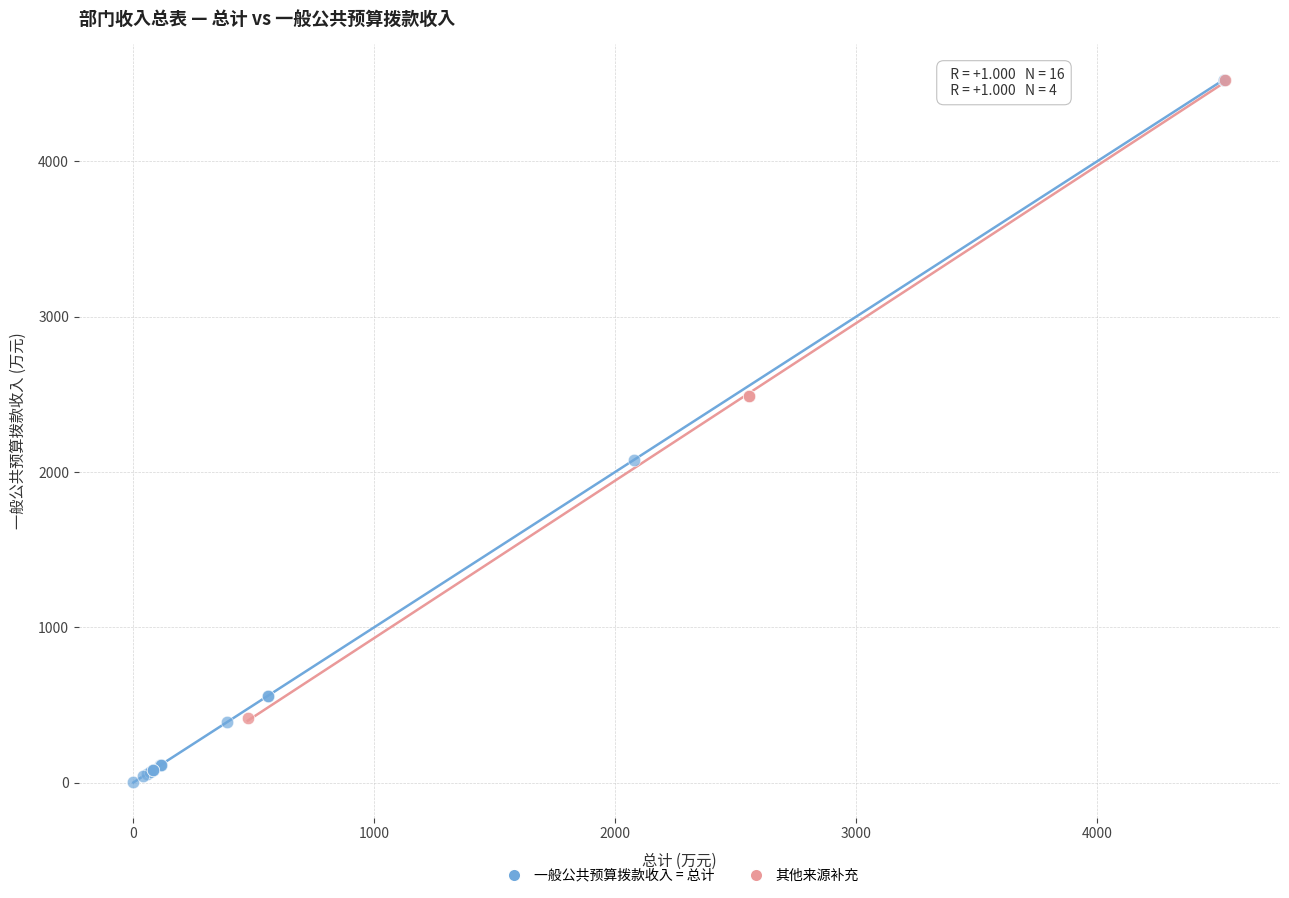

Which series contains the lowest Y value?

一般公共预算拨款收入 = 总计